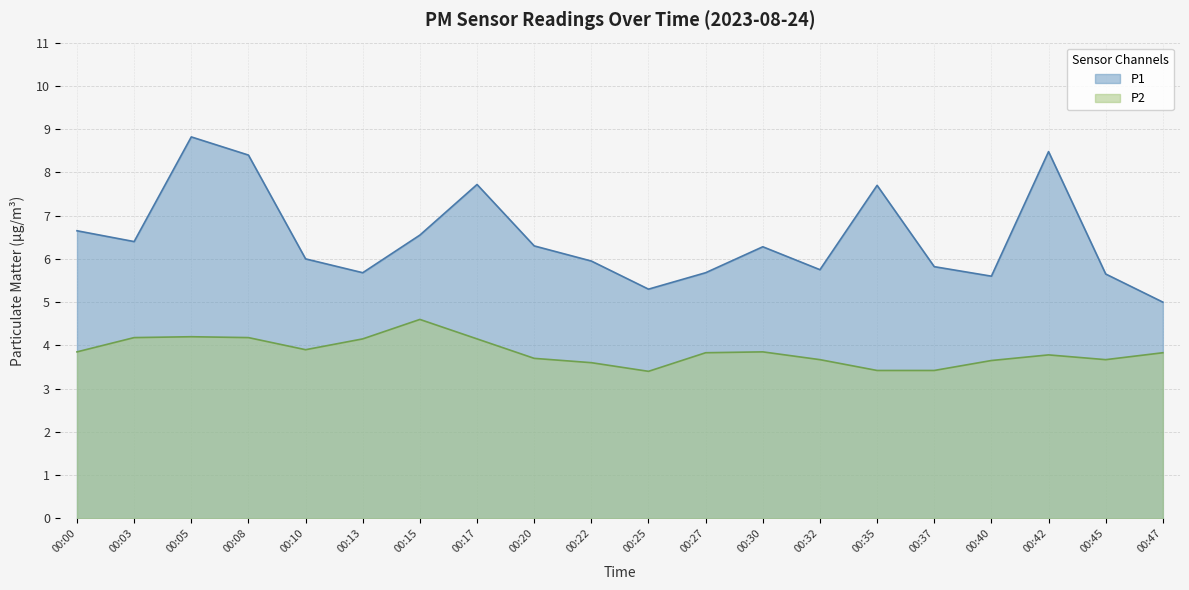

What are all the series names shown in the legend?

P1, P2